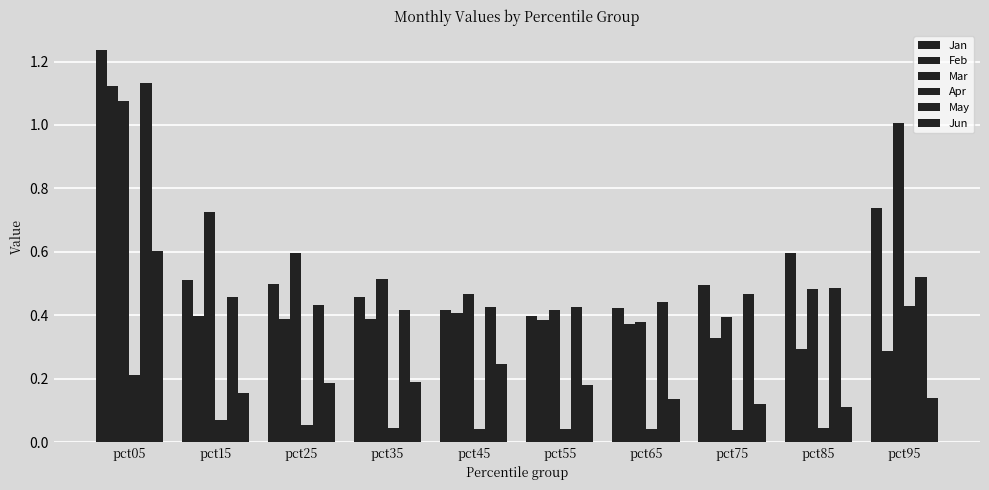

Reading left to right, what are all the values shown in this chart?

Jan: 1.2	0.5	0.5	0.5	0.4	0.4	0.4	0.5	0.6	0.7
Feb: 1.1	0.4	0.4	0.4	0.4	0.4	0.4	0.3	0.3	0.3
Mar: 1.1	0.7	0.6	0.5	0.5	0.4	0.4	0.4	0.5	1.0
Apr: 0.2	0.1	0.1	0.0	0.0	0.0	0.0	0.0	0.0	0.4
May: 1.1	0.5	0.4	0.4	0.4	0.4	0.4	0.5	0.5	0.5
Jun: 0.6	0.2	0.2	0.2	0.2	0.2	0.1	0.1	0.1	0.1